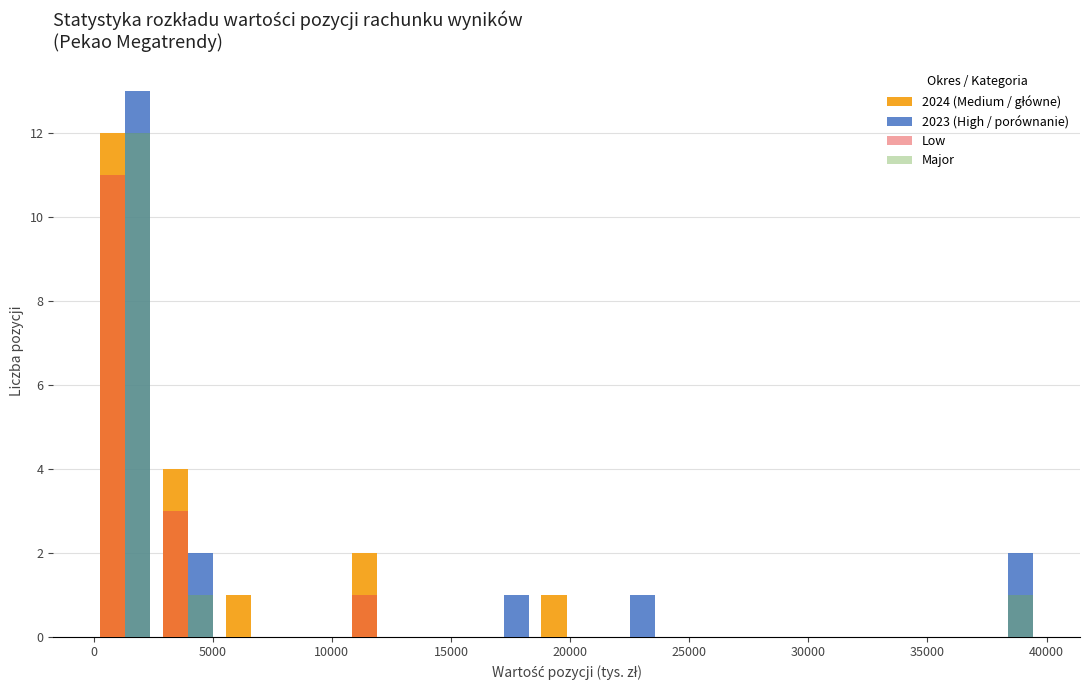

Reading left to right, transcribe this chart: for each range on the x-axis, give the height of each series' bar. Neither the bar edges nor the heights are printed on the chart, so give them approximately, as read against the axes.

0 to 2500: 2024 (Medium / główne)=12	2023 (High / porównanie)=13	Low=11	Major=12
2500 to 5500: 2024 (Medium / główne)=4	2023 (High / porównanie)=2	Low=3	Major=1
5500 to 8000: 2024 (Medium / główne)=1	2023 (High / porównanie)=0	Low=0	Major=0
8000 to 10500: 2024 (Medium / główne)=0	2023 (High / porównanie)=0	Low=0	Major=0
10500 to 13000: 2024 (Medium / główne)=2	2023 (High / porównanie)=0	Low=1	Major=0
13000 to 16000: 2024 (Medium / główne)=0	2023 (High / porównanie)=0	Low=0	Major=0
16000 to 18500: 2024 (Medium / główne)=0	2023 (High / porównanie)=1	Low=0	Major=0
18500 to 21000: 2024 (Medium / główne)=1	2023 (High / porównanie)=0	Low=0	Major=0
21000 to 24000: 2024 (Medium / główne)=0	2023 (High / porównanie)=1	Low=0	Major=0
24000 to 26500: 2024 (Medium / główne)=0	2023 (High / porównanie)=0	Low=0	Major=0
26500 to 29000: 2024 (Medium / główne)=0	2023 (High / porównanie)=0	Low=0	Major=0
29000 to 32000: 2024 (Medium / główne)=0	2023 (High / porównanie)=0	Low=0	Major=0
32000 to 34500: 2024 (Medium / główne)=0	2023 (High / porównanie)=0	Low=0	Major=0
34500 to 37000: 2024 (Medium / główne)=0	2023 (High / porównanie)=0	Low=0	Major=0
37000 to 39500: 2024 (Medium / główne)=0	2023 (High / porównanie)=2	Low=0	Major=1